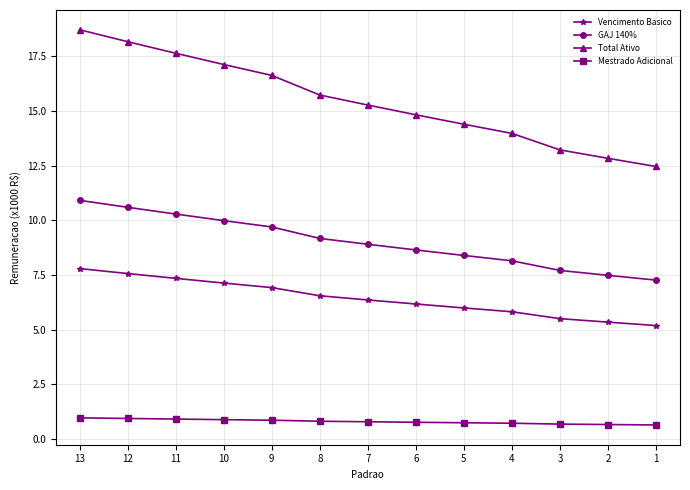

At which category does the chart reach its peak across all series?

13